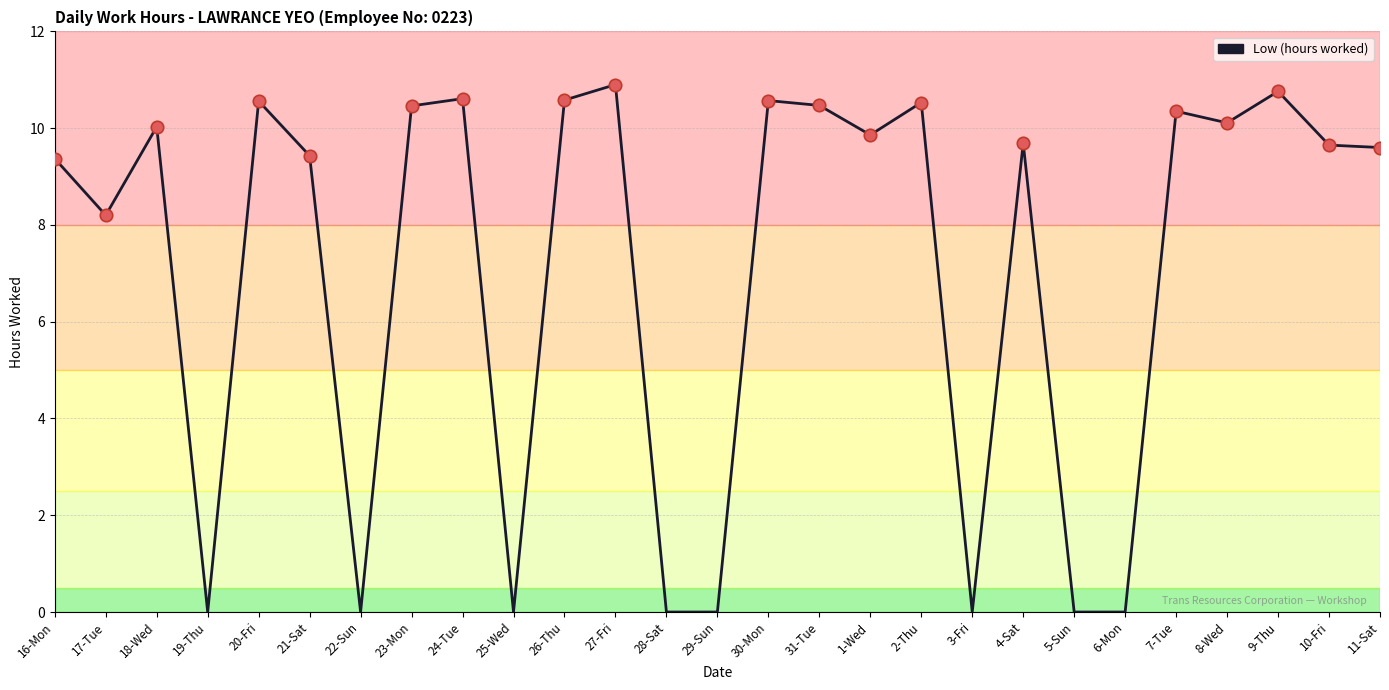

Between 21-Sat and 8-Wed, which is larger?

8-Wed